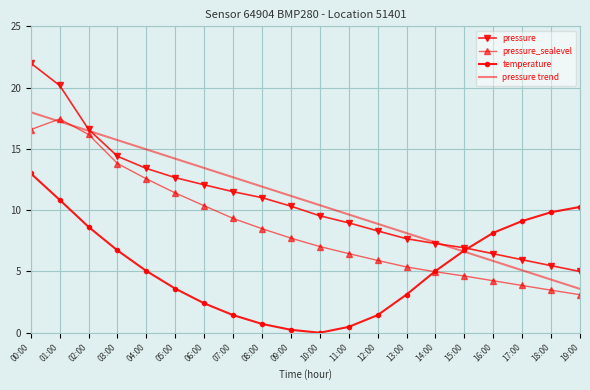

Rank the series at 09:00 from lowest to highest value.

temperature, pressure_sealevel, pressure, pressure trend